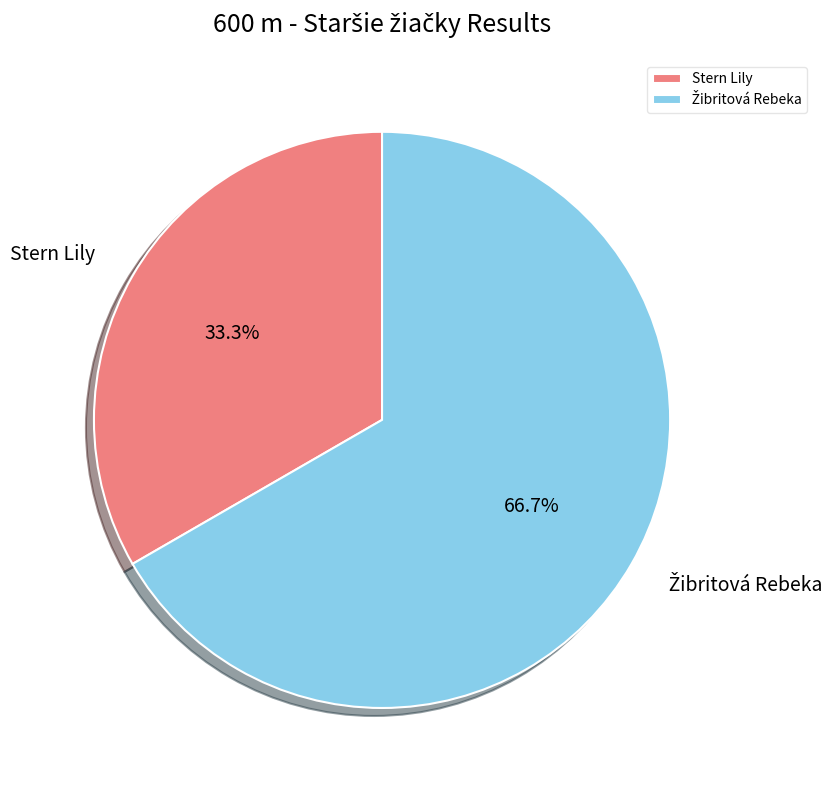

What percentage is NOT represented by Stern Lily?

66.7%